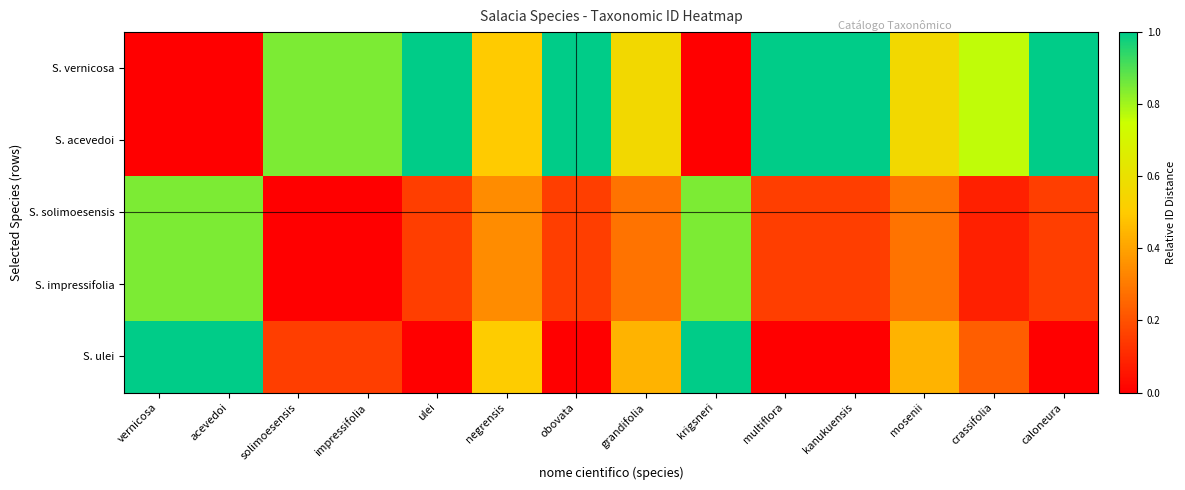

Which label corresponds to the largest value in the chart?

caloneura